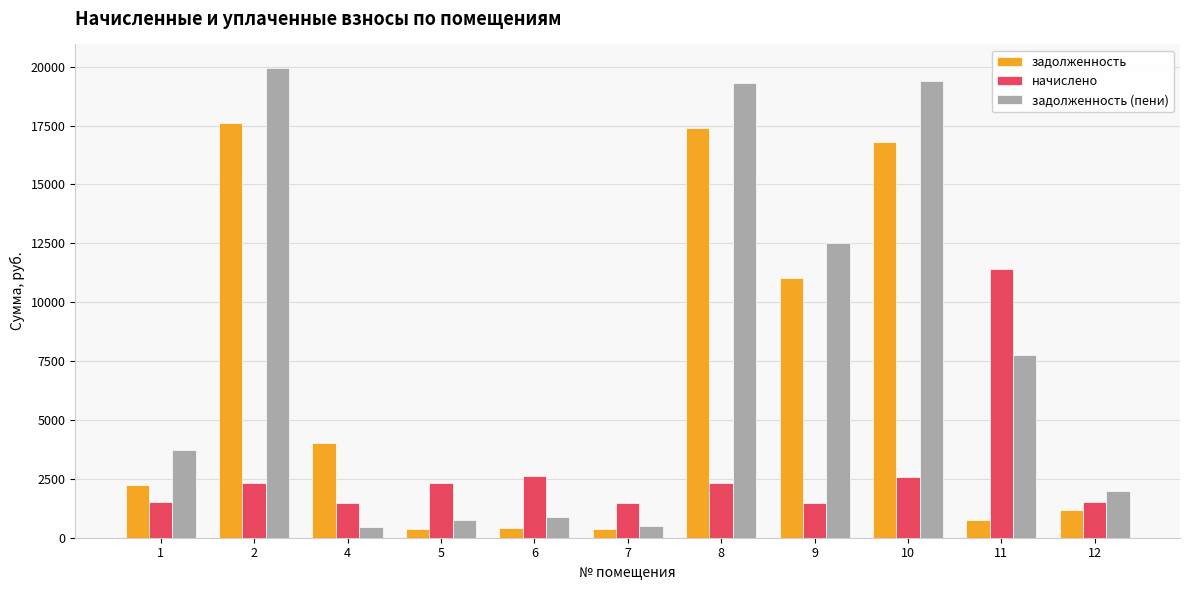

Does the chart contain stacked bars?

No